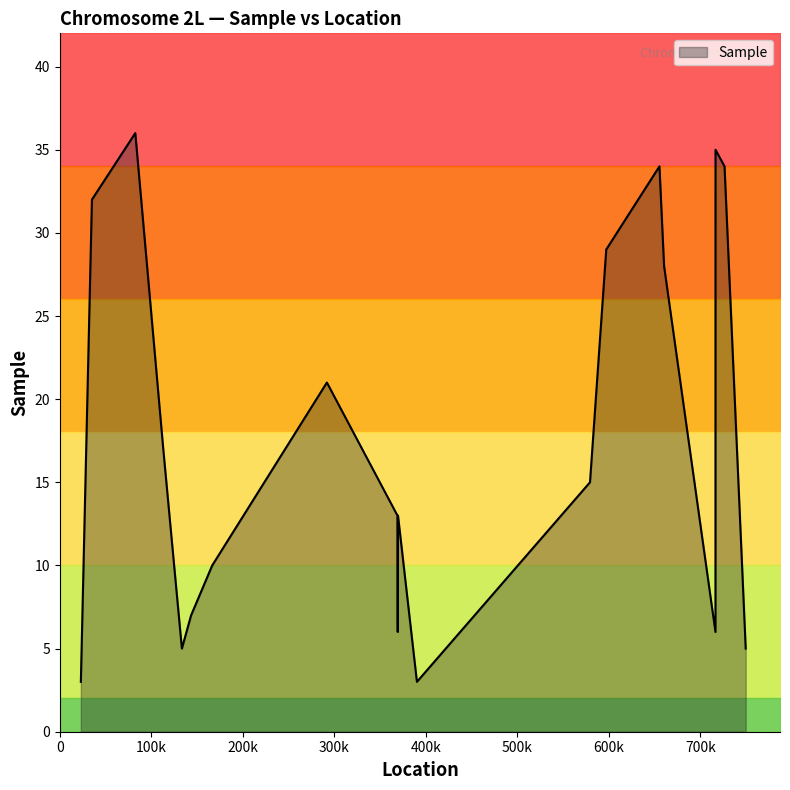

What is the maximum value for Sample?

36